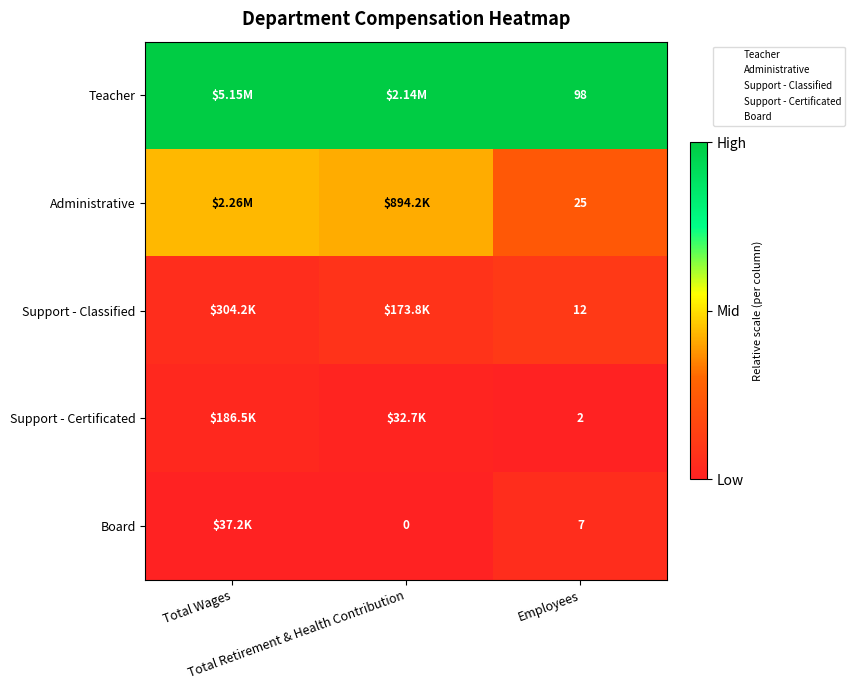

Which category has the highest value in the Administrative series?

Total Wages